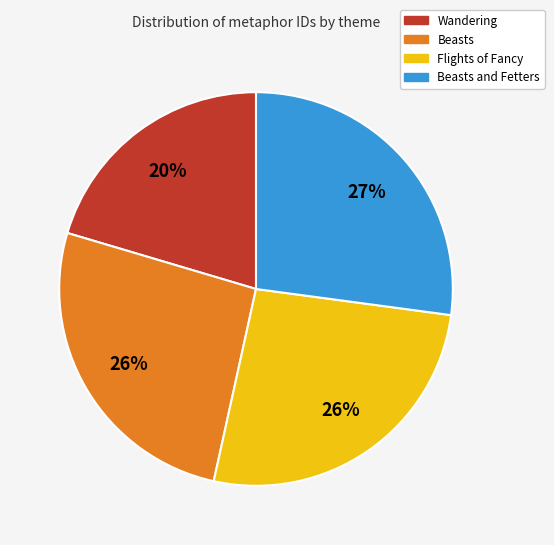

To the nearest percent, what is the average slice percentage?

25%